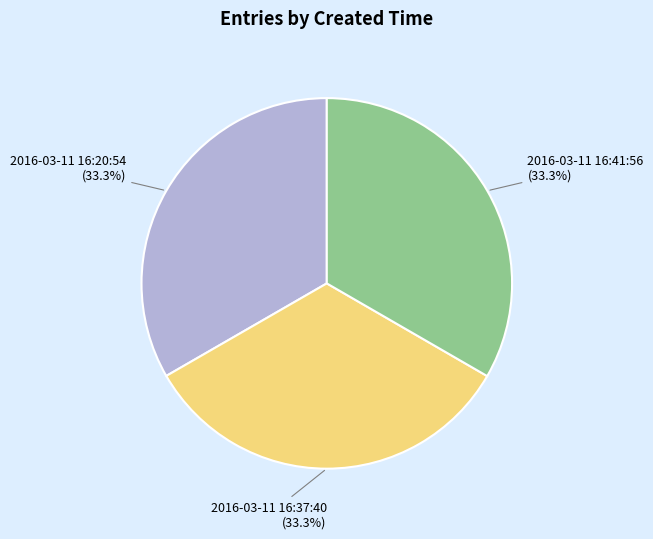

The 2016-03-11 16:20:54 slice represents 33% of the pie. True or false?

True